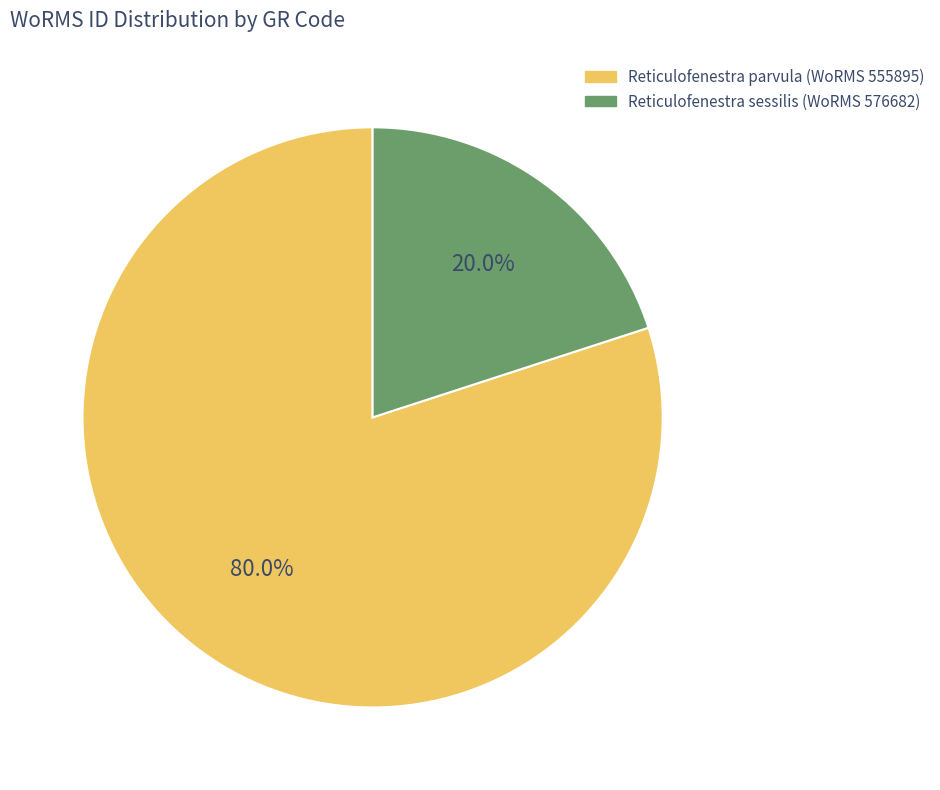

Which category accounts for the majority?

Reticulofenestra parvula (WoRMS 555895)